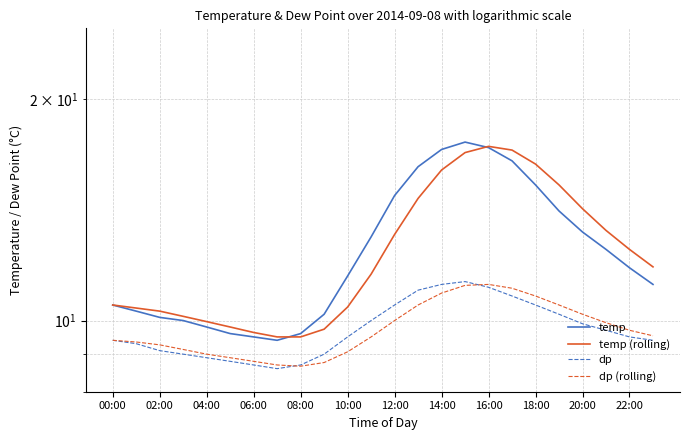

What is the difference between the maximum and minimum values in the temp (rolling) series?

7.8